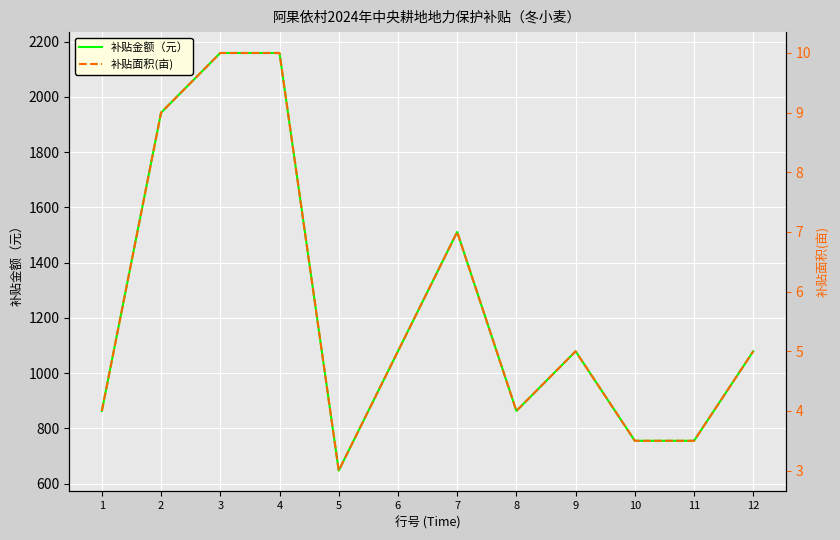

List the labels in order of 补贴金额（元） value, largest first.

3, 4, 2, 7, 6, 9, 12, 1, 8, 10, 11, 5